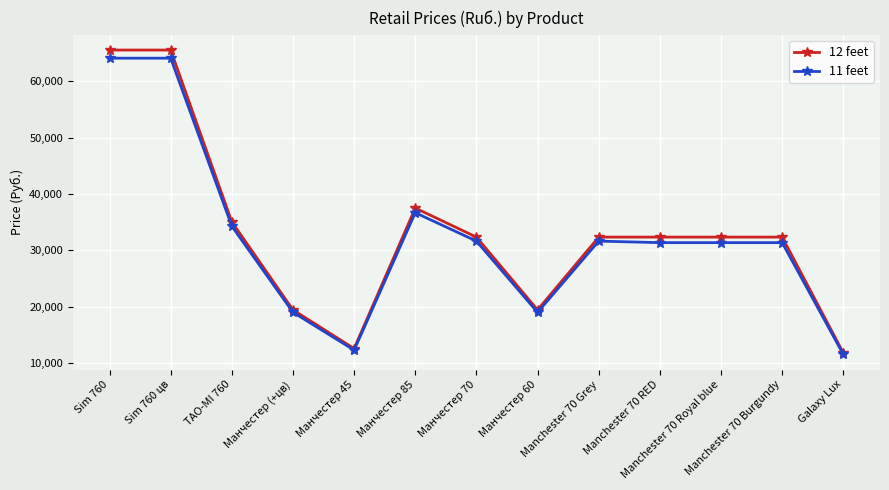

Rank the series by their maximum value, from lowest to highest.

11 feet, 12 feet